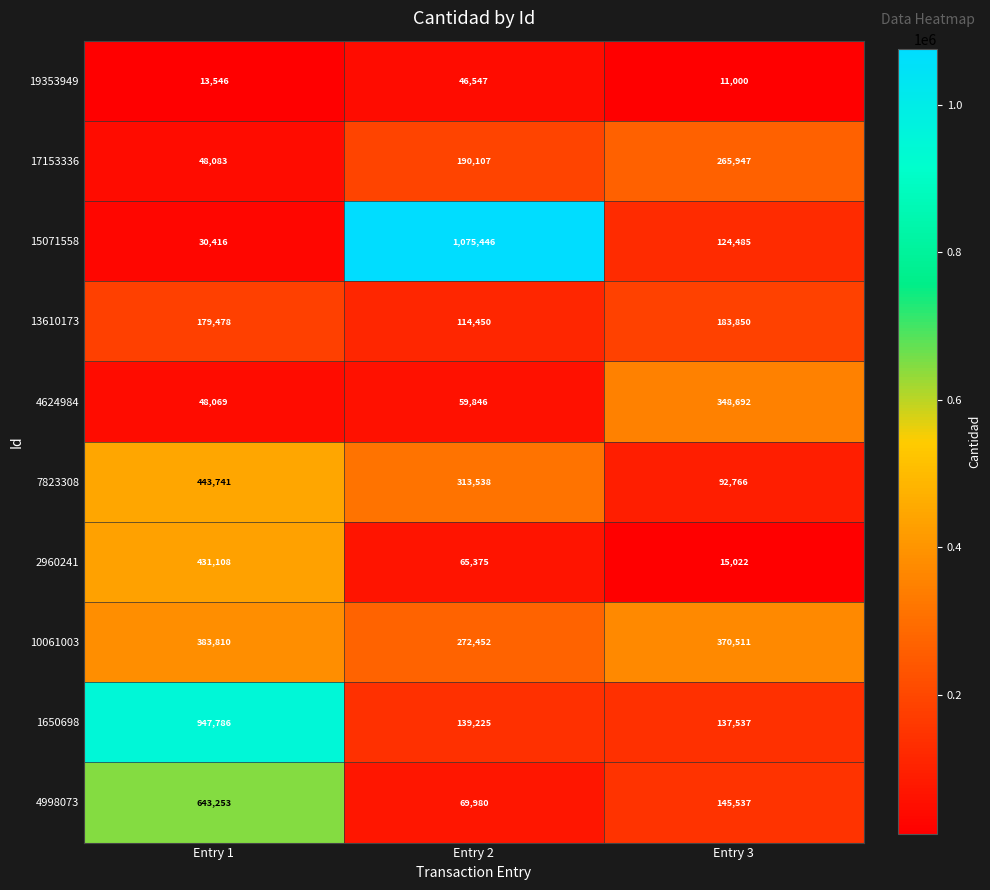

How many series are shown in this chart?

10